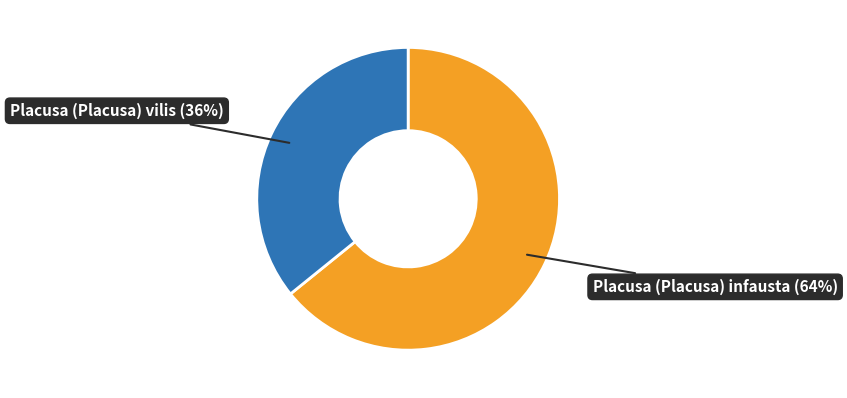

To the nearest percent, what is the difference between the largest and smallest slice percentages?

28%